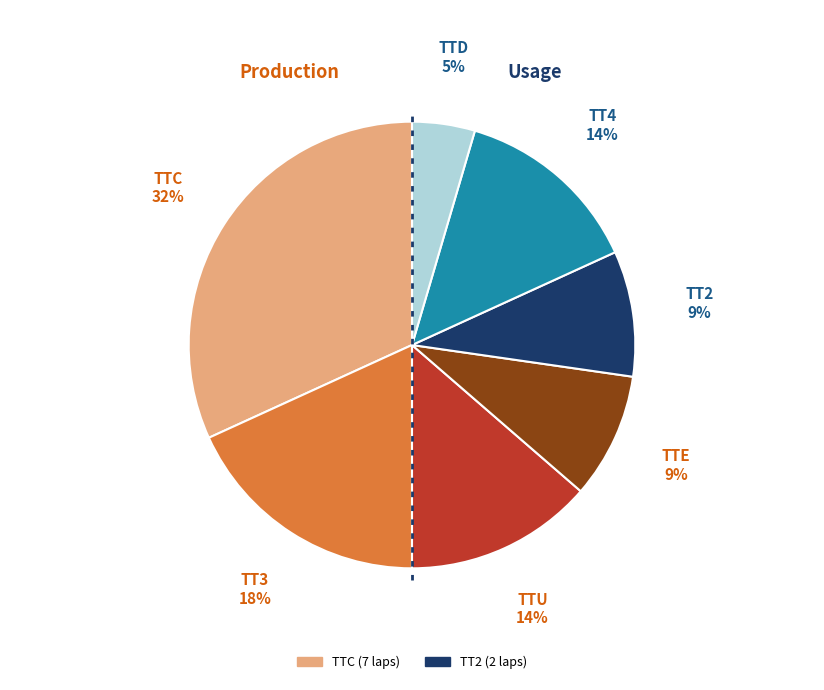

To the nearest percent, what is the difference between the largest and smallest slice percentages?

27%